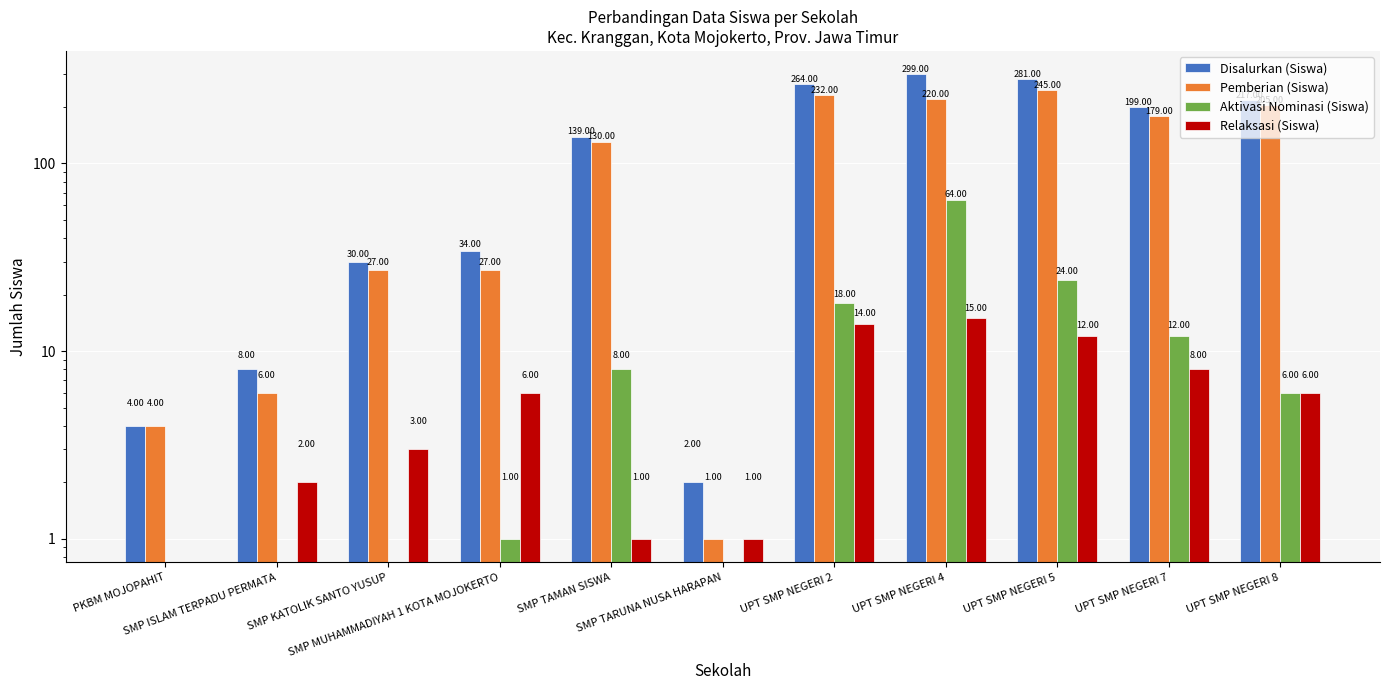

At how many categories does at least one series exceed 182?

5